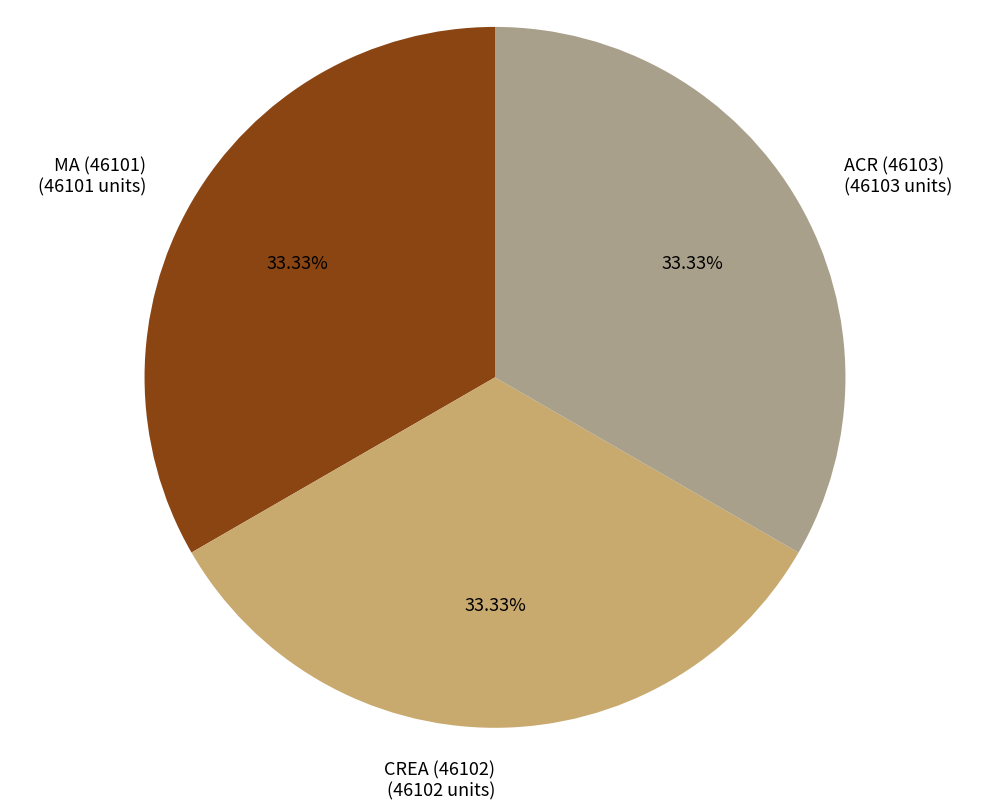

Approximately how many times larger is the value at MA (46101) (46101 units) compared to CREA (46102) (46102 units)?

1.0